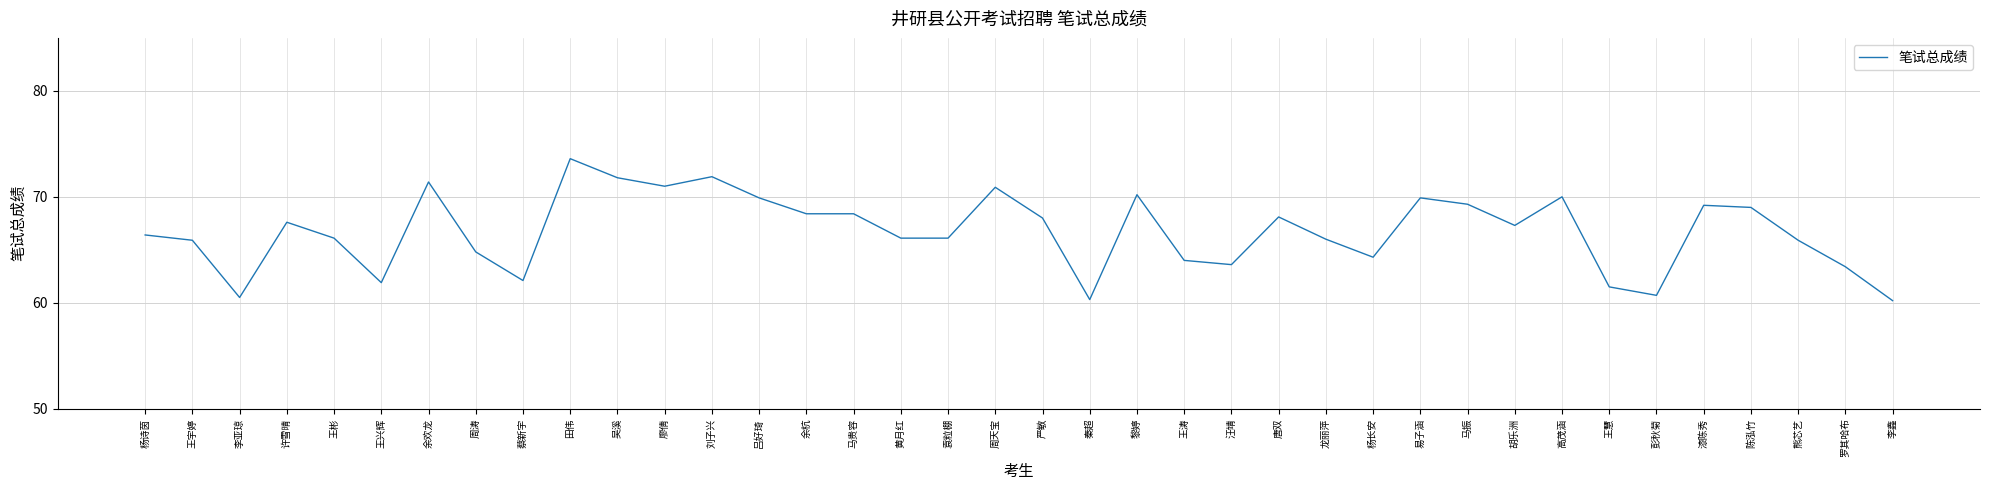

True or false: the data shows 124.1 at 陈泓竹.

False